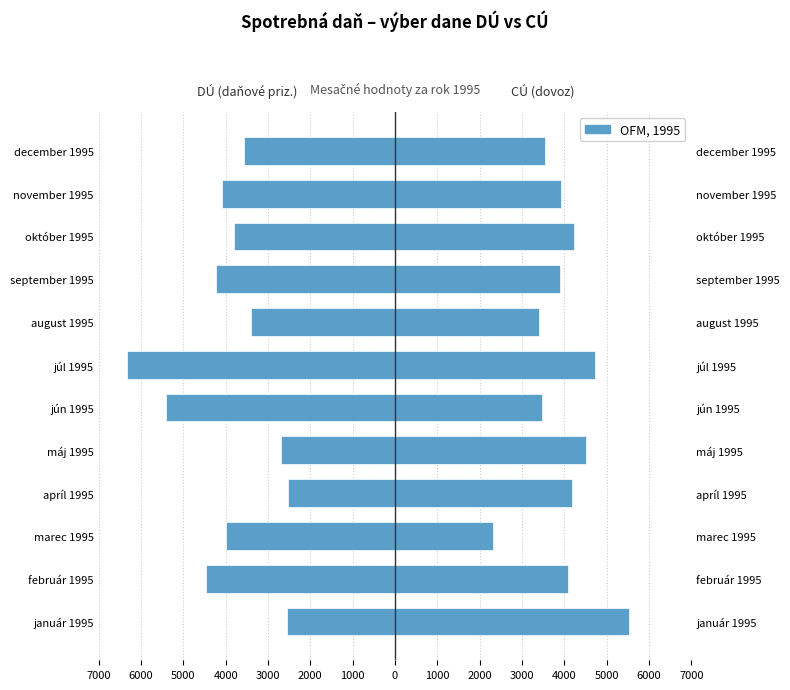

What is the value of the výber dane DÚ (daňové priznania) bar at the 4th from the left?

-2517.3